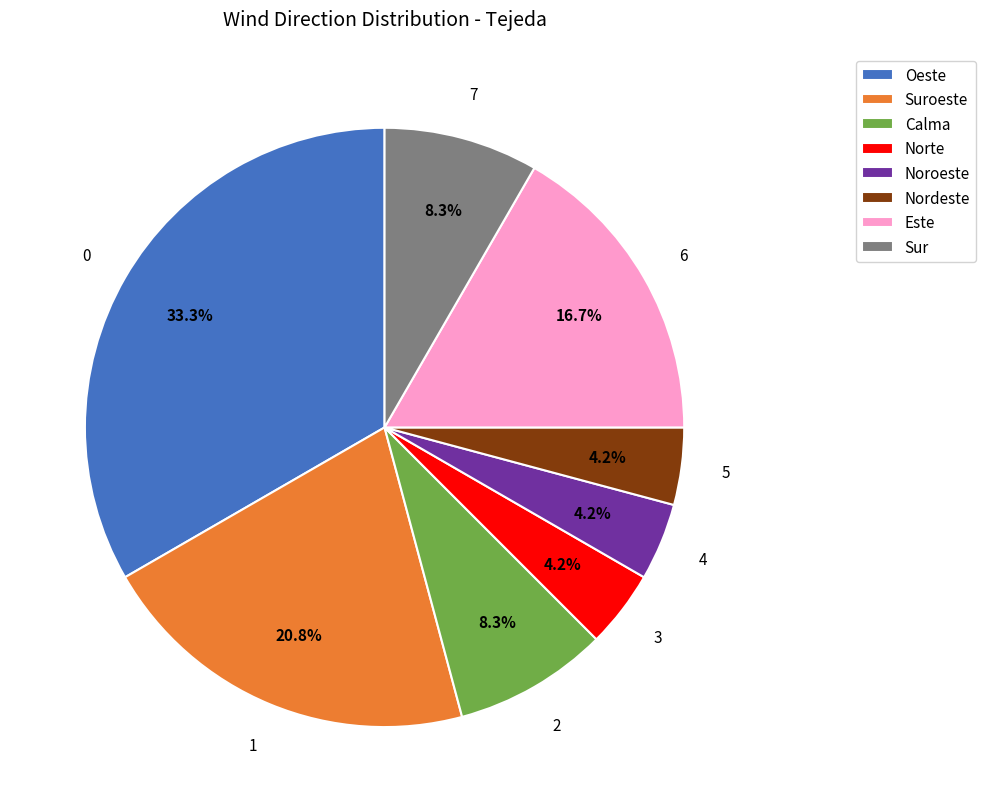

What percentage is the Oeste slice, to the nearest percent?

33%